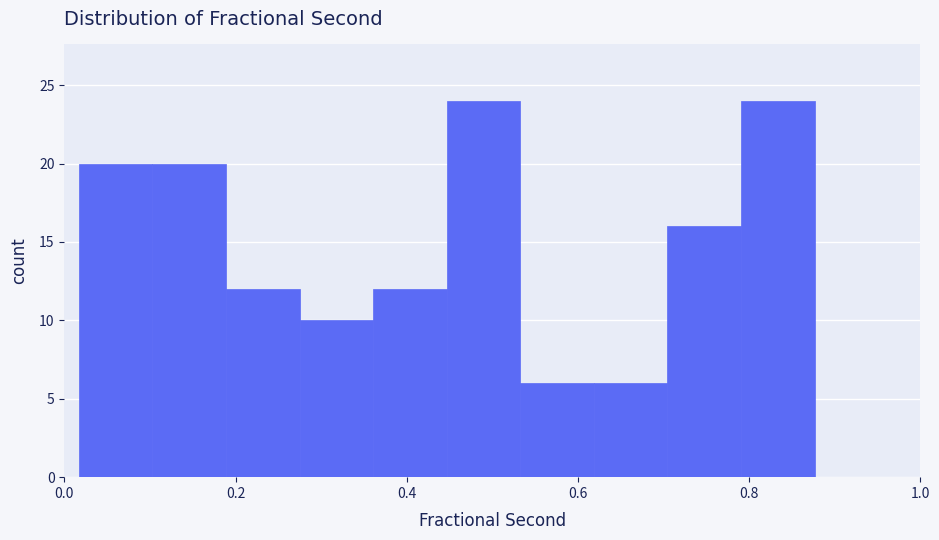

Reading left to right, transcribe this chart: for each bar, give the range it covers on the x-axis and its height. Neither the bar edges nor the heights are printed on the chart, so give them approximately, as read against the axes.

0.02 to 0.10: 20
0.10 to 0.18: 20
0.18 to 0.28: 12
0.28 to 0.36: 10
0.36 to 0.44: 12
0.44 to 0.54: 24
0.54 to 0.62: 6
0.62 to 0.70: 6
0.70 to 0.80: 16
0.80 to 0.88: 24